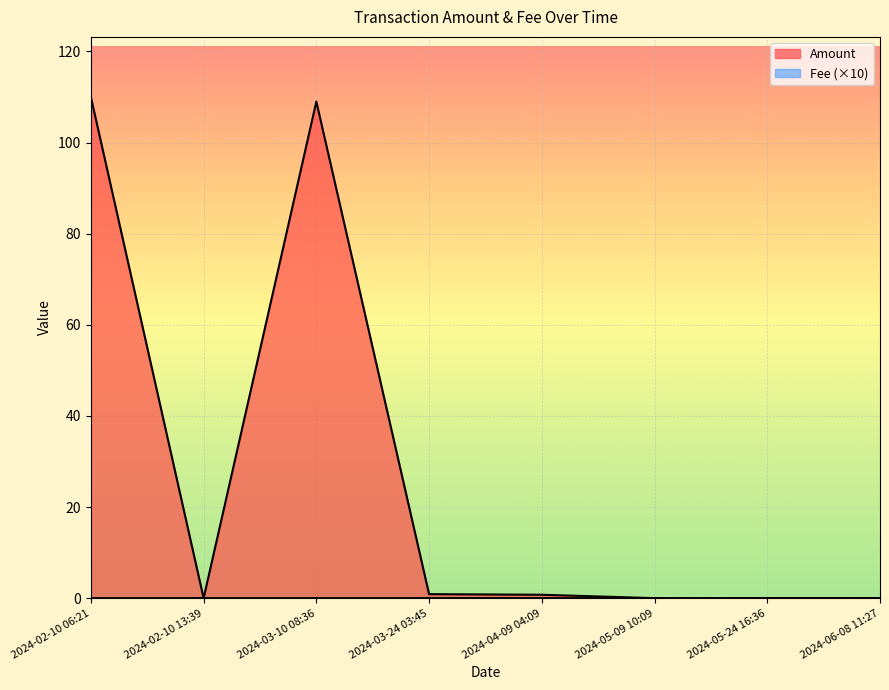

True or false: Amount has a value of 0.0 at 2024-06-08 11:27.

True